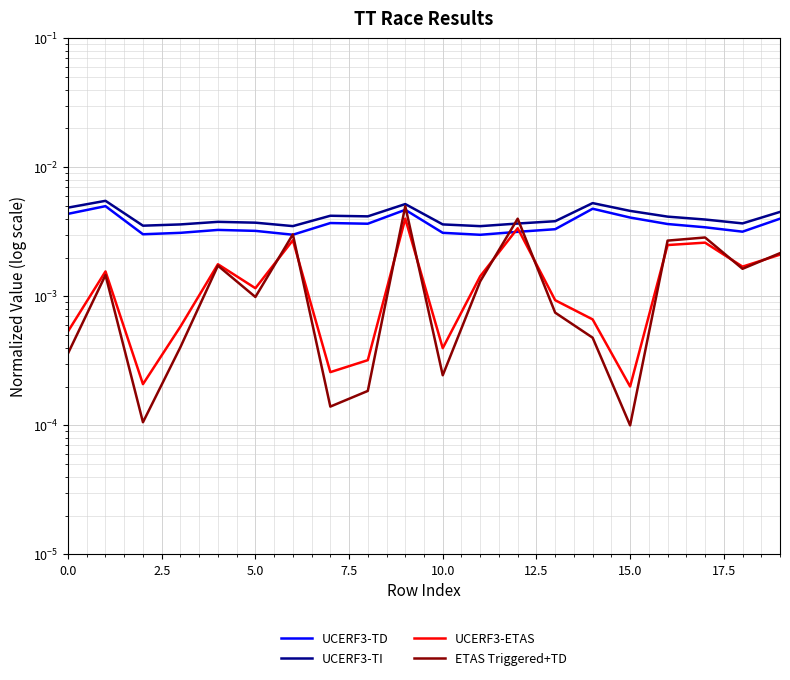

Reading left to right, transcribe all the data shown in this chart.

UCERF3-TD: 0.0	0.0	0.0	0.0	0.0	0.0	0.0	0.0	0.0	0.0	0.0	0.0	0.0	0.0	0.0	0.0	0.0	0.0	0.0	0.0
UCERF3-TI: 0.0	0.0	0.0	0.0	0.0	0.0	0.0	0.0	0.0	0.0	0.0	0.0	0.0	0.0	0.0	0.0	0.0	0.0	0.0	0.0
UCERF3-ETAS: 0.0	0.0	0.0	0.0	0.0	0.0	0.0	0.0	0.0	0.0	0.0	0.0	0.0	0.0	0.0	0.0	0.0	0.0	0.0	0.0
ETAS Triggered+TD: 0.0	0.0	0.0	0.0	0.0	0.0	0.0	0.0	0.0	0.0	0.0	0.0	0.0	0.0	0.0	0.0	0.0	0.0	0.0	0.0